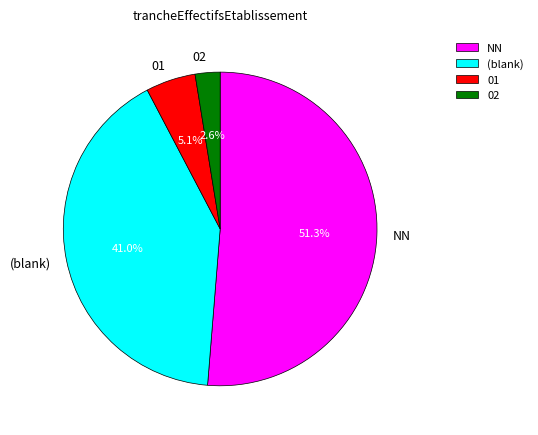

What is the largest slice in the pie chart?

NN